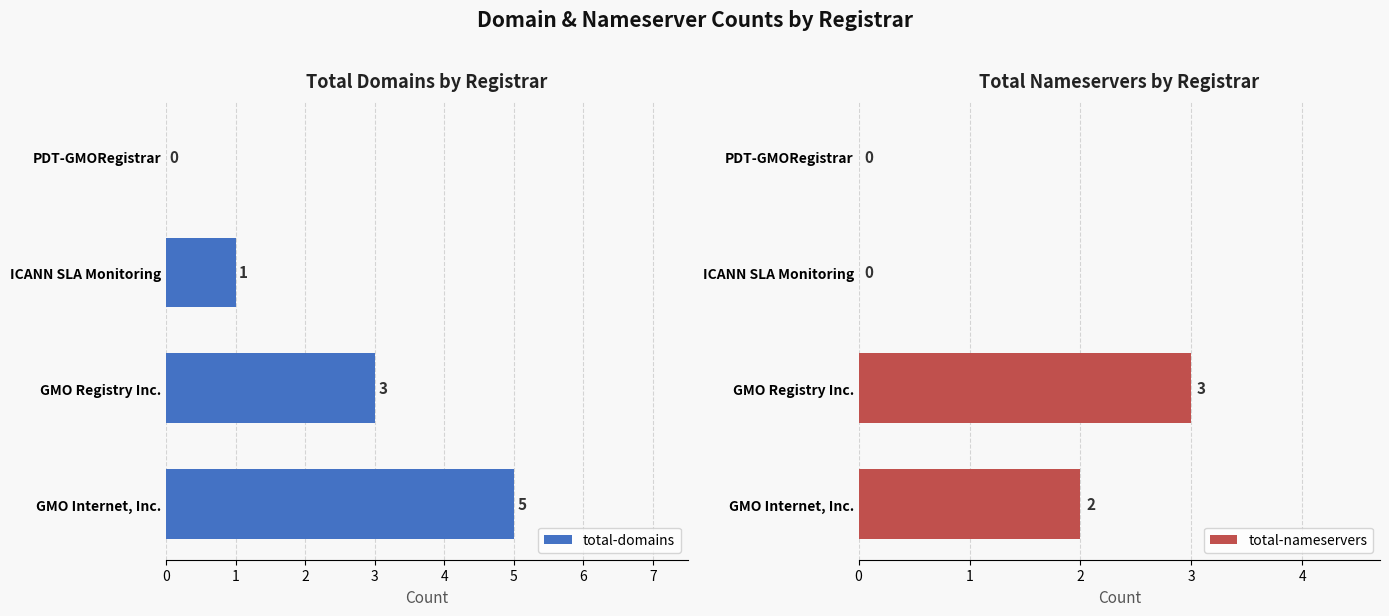

How many data points does each series have?

4